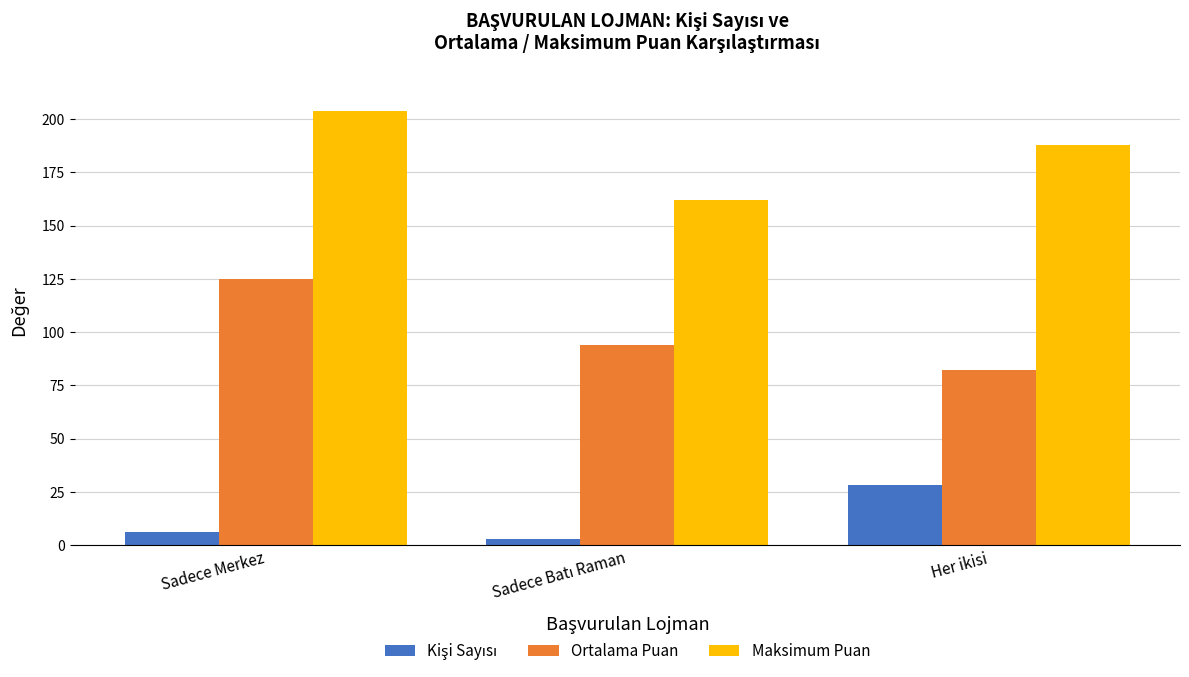

What is the difference between the maximum and minimum values in the Maksimum Puan series?

42